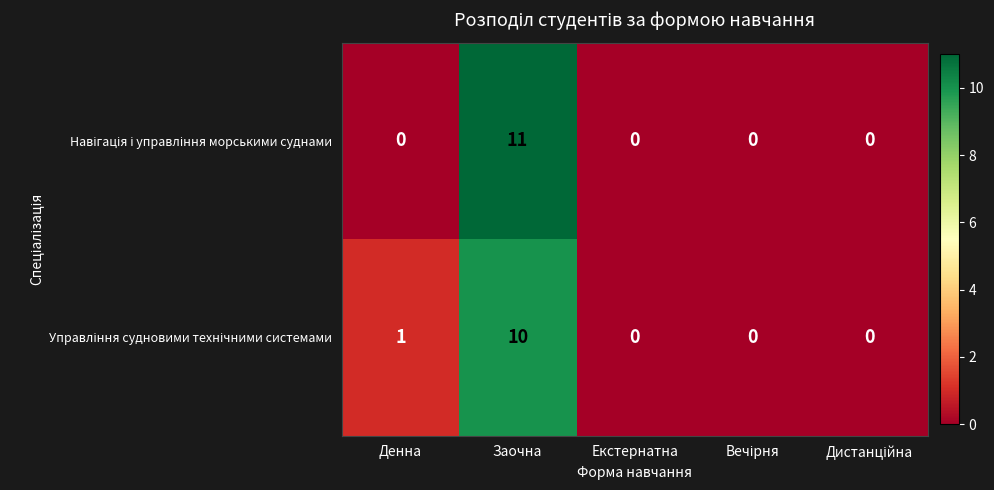

At which category does the chart reach its peak across all series?

Заочна